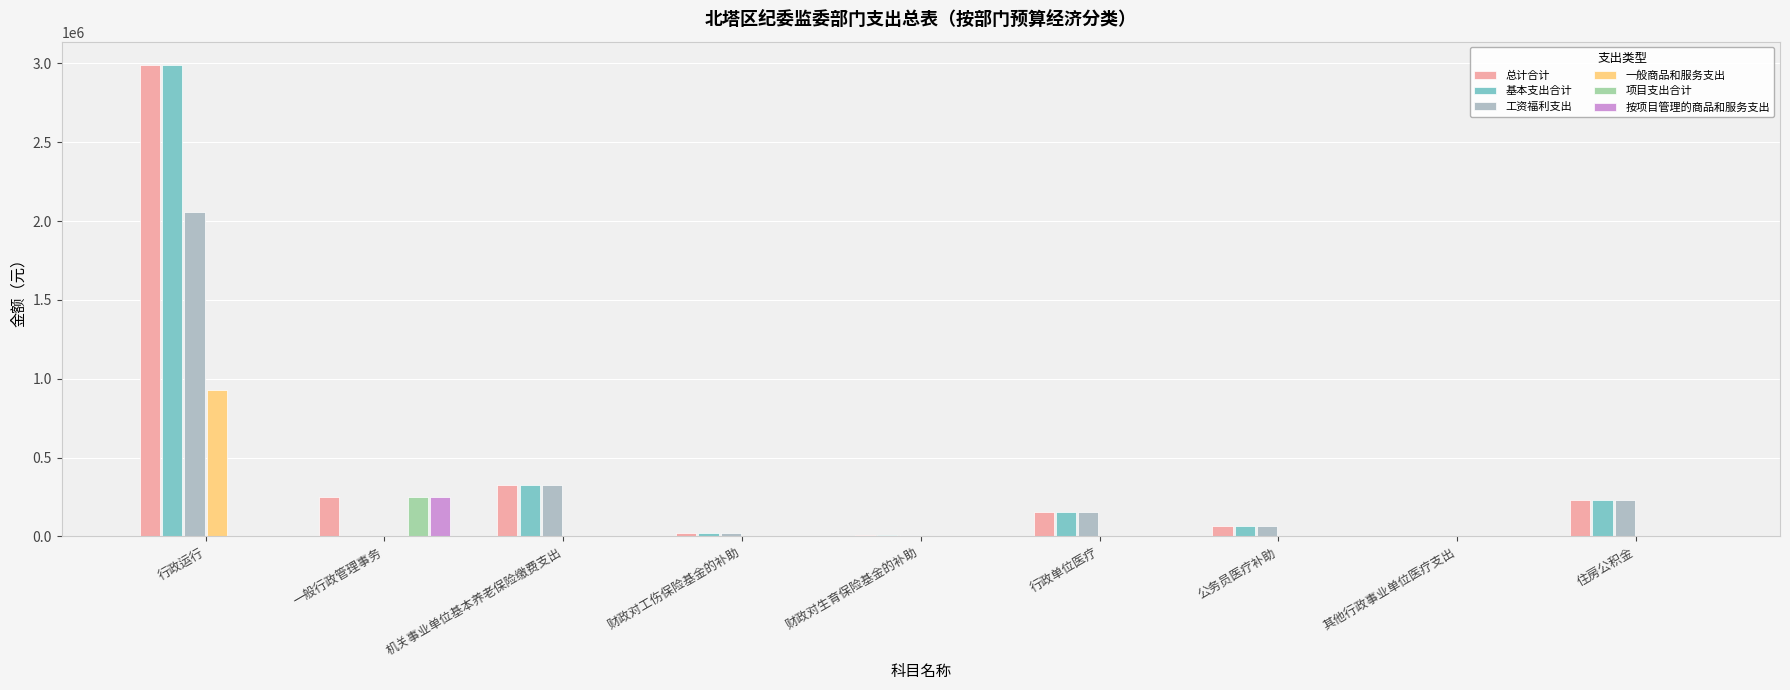

What is the sum of the 总计合计 values at 财政对生育保险基金的补助 and 公务员医疗补助?

74294